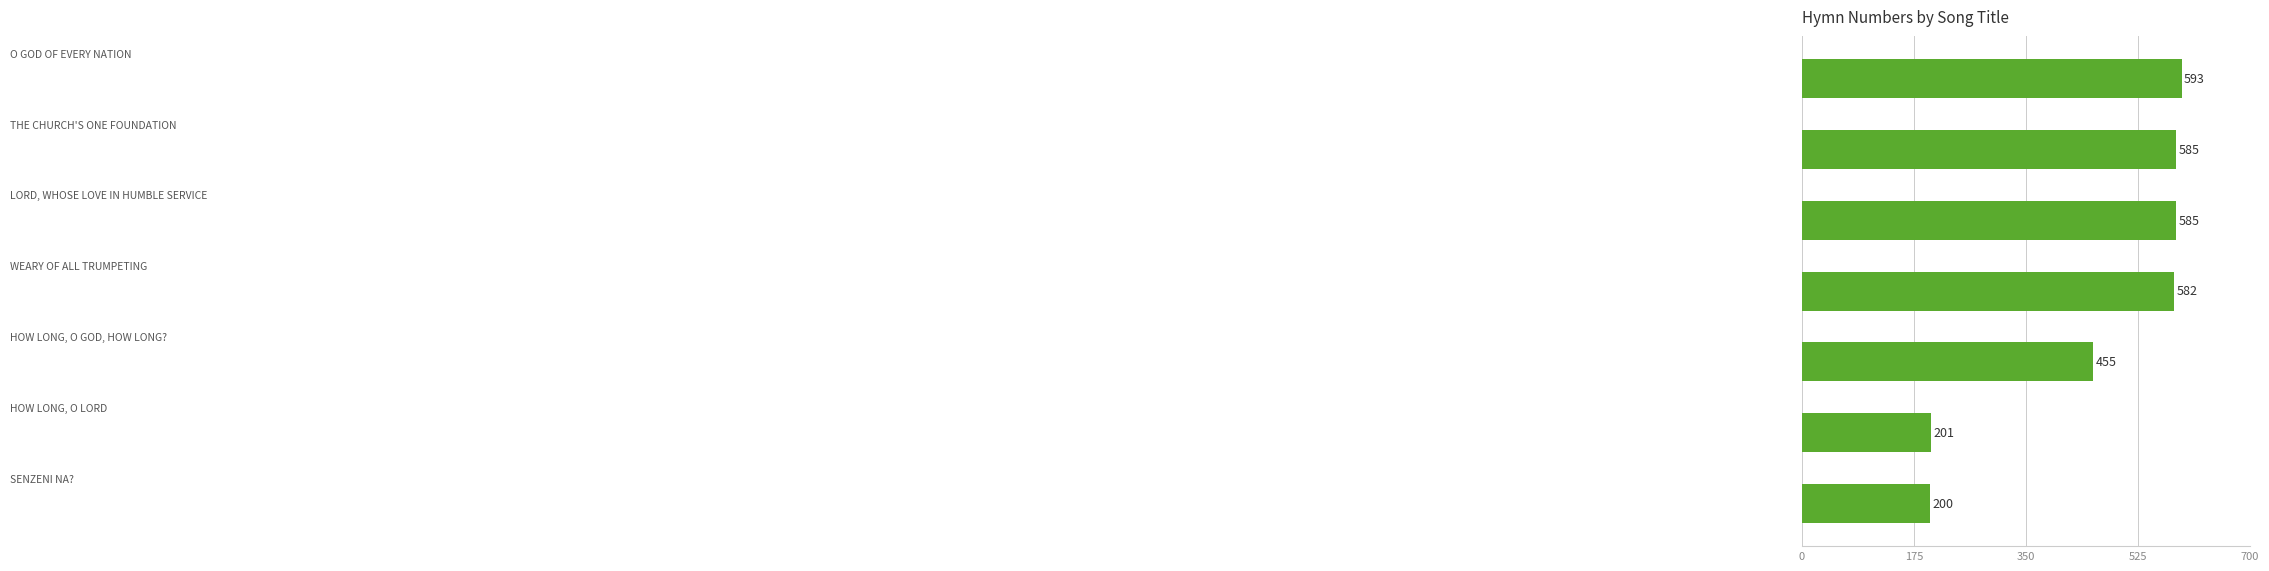

Reading top to bottom, list all the values displayed in this chart.

593	585	585	582	455	201	200